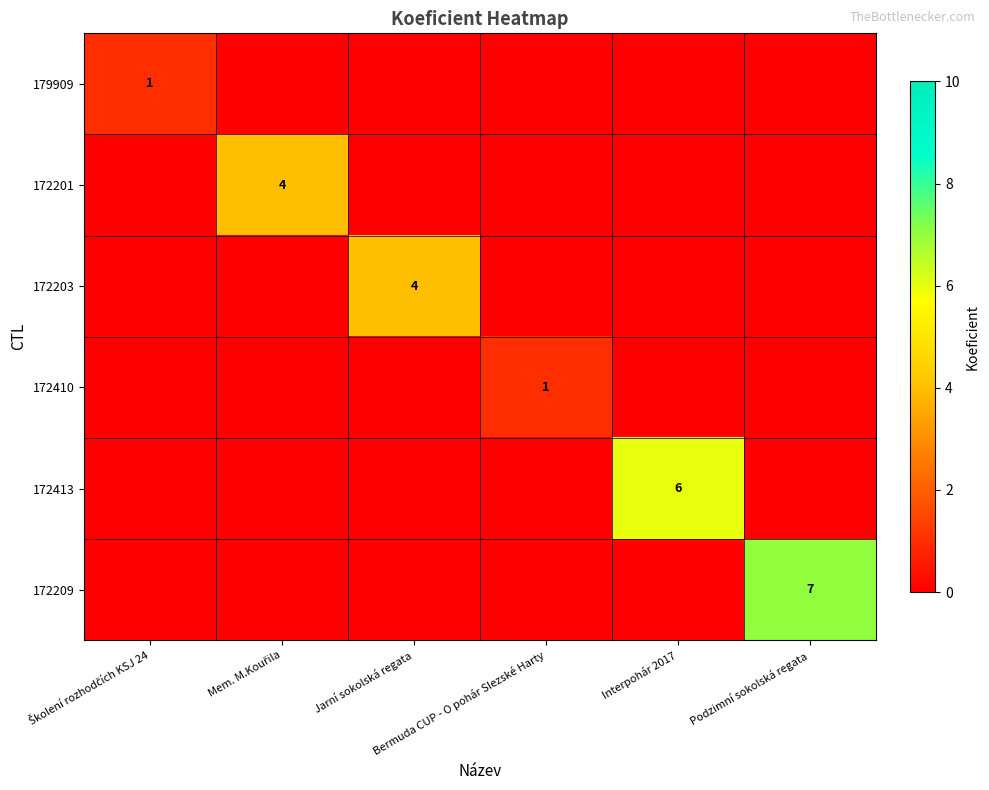

Count the 172201 values in the range 0 to 1.

5